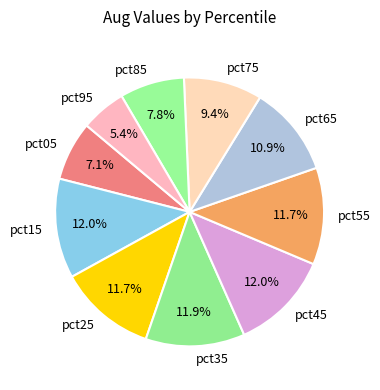

How many segments does this pie chart have?

10